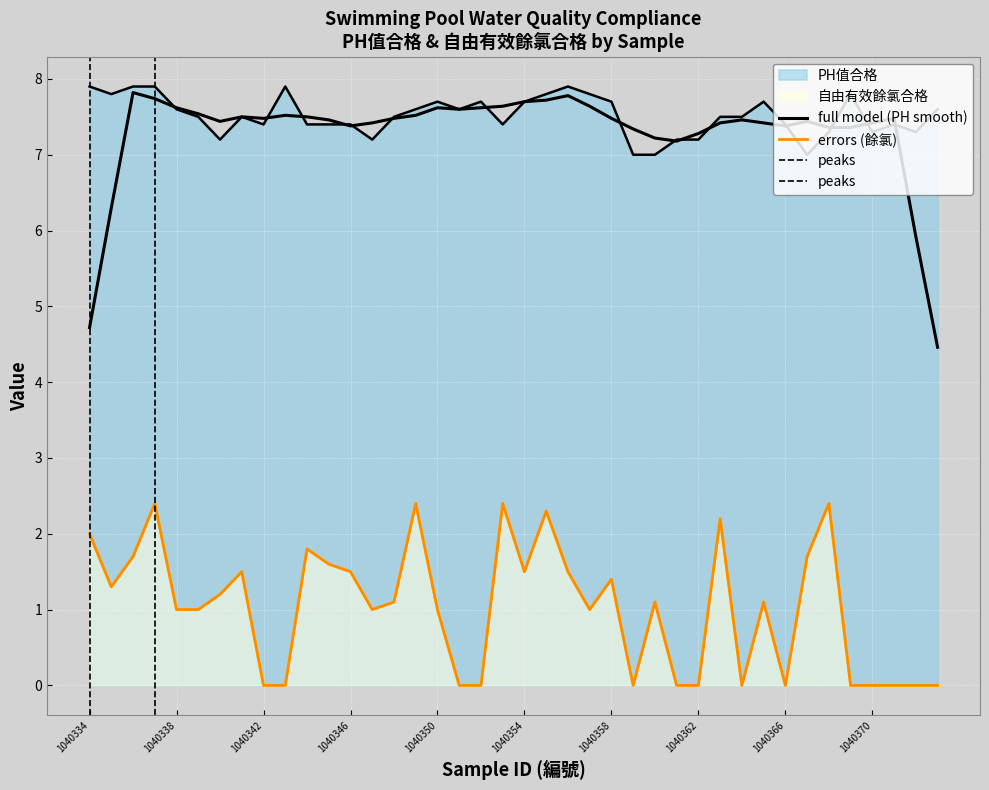

What is the value of the PH值合格 point at the 1st from the left?

7.9